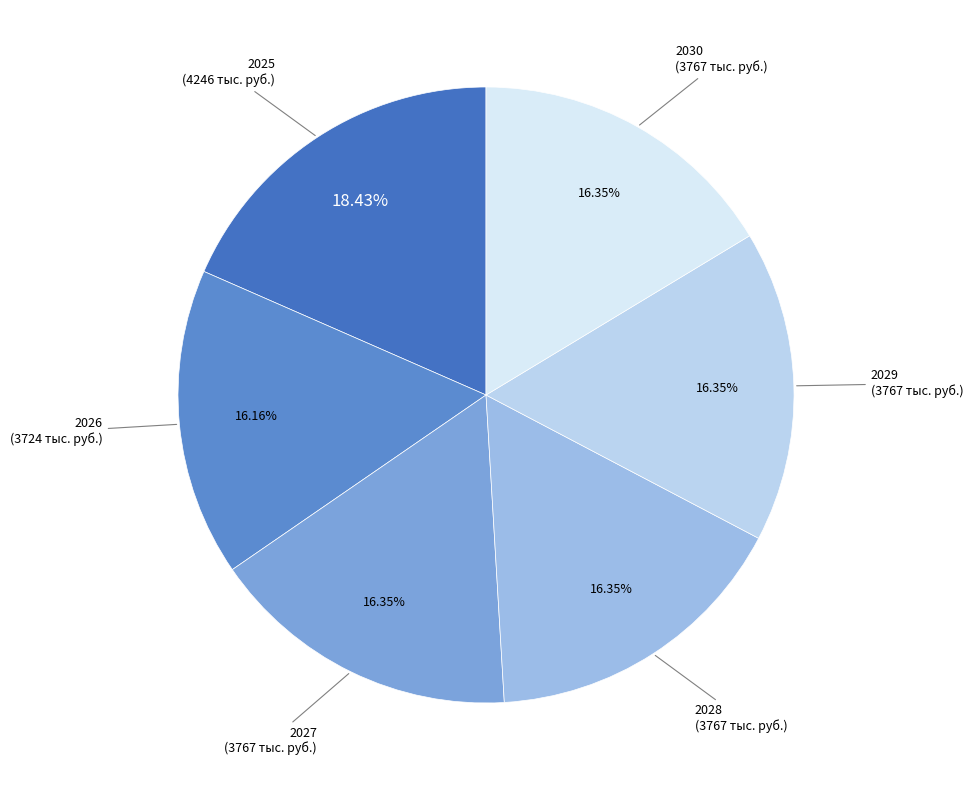

Rank the categories by value from lowest to highest.

2026, 2027, 2028, 2029, 2030, 2025